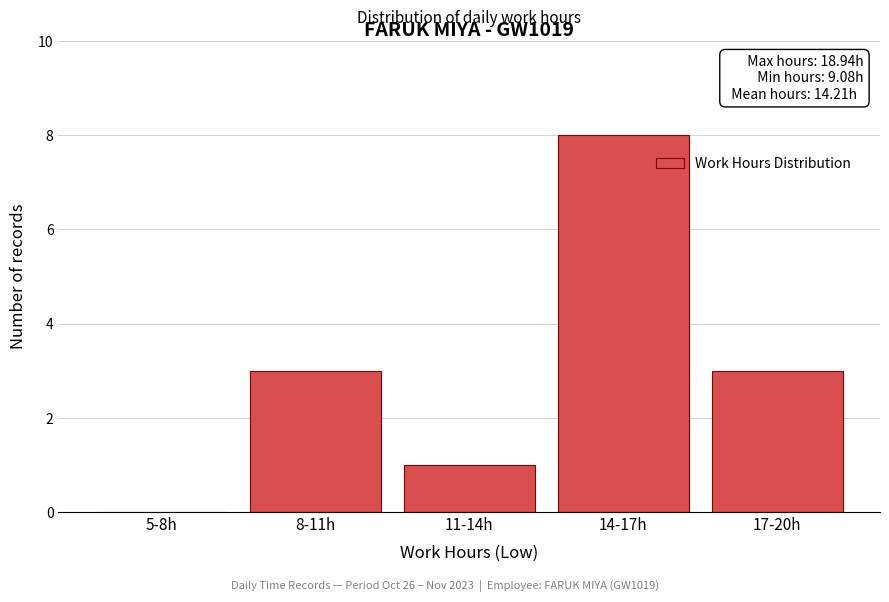

Reading left to right, list all the values displayed in this chart.

5-8h=0	8-11h=3	11-14h=1	14-17h=8	17-20h=3